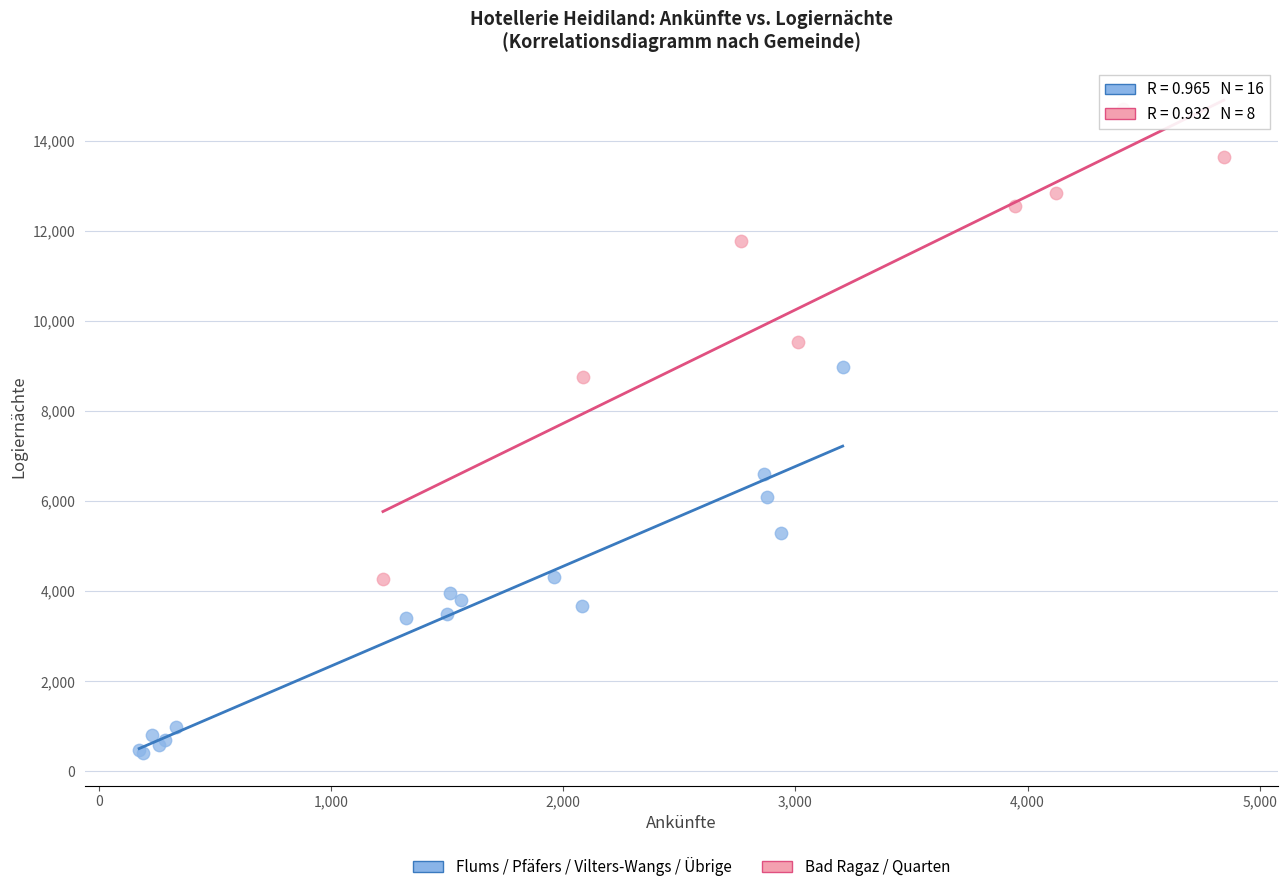

Which series has the widest spread of Y values?

Bad Ragaz / Quarten